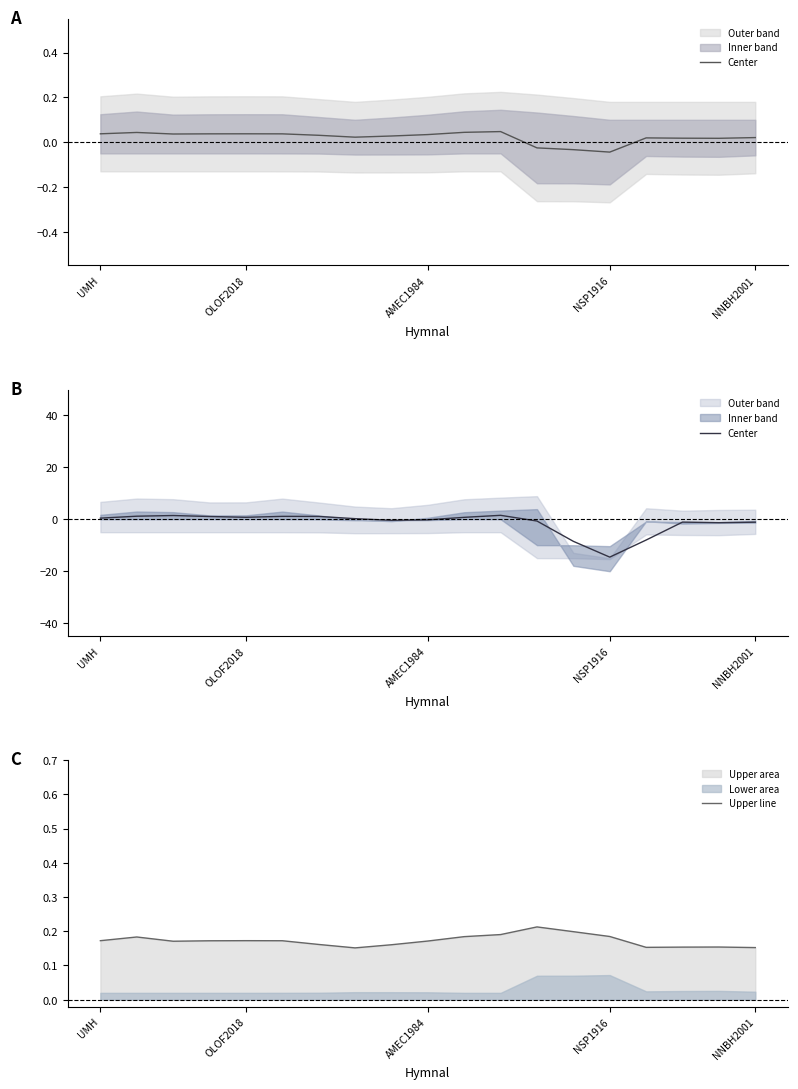

What is the average value of the Center series?

-1.4